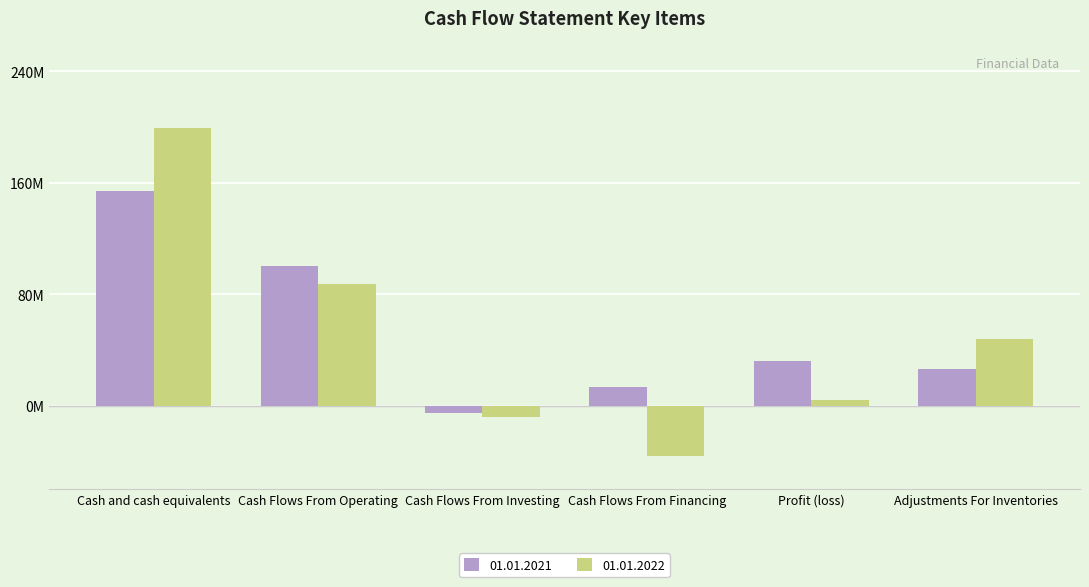

At which label is 01.01.2021 closest to 74155000?

Cash Flows From Operating